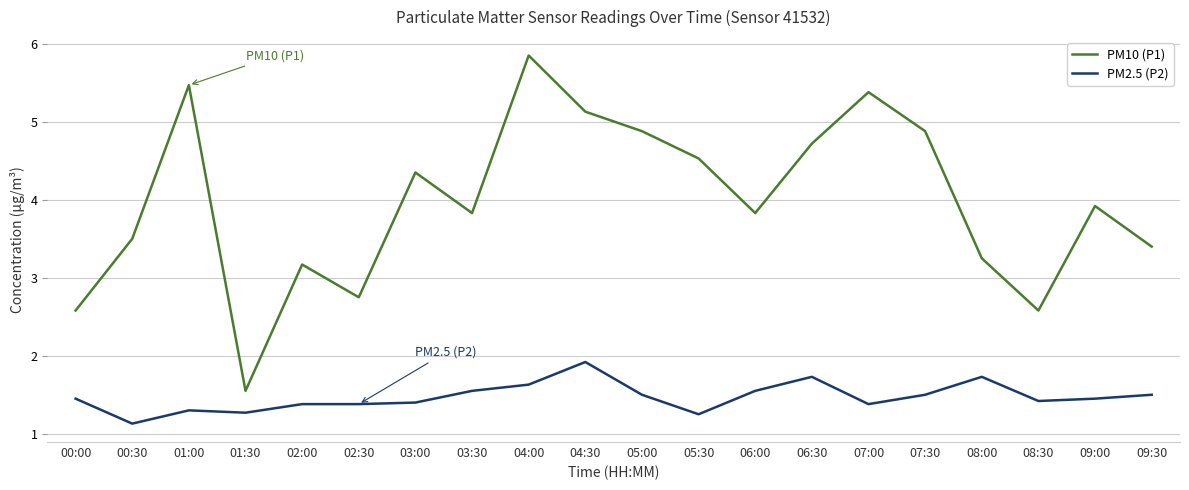

How many interior local peaks does the PM10 (P1) series have?

6